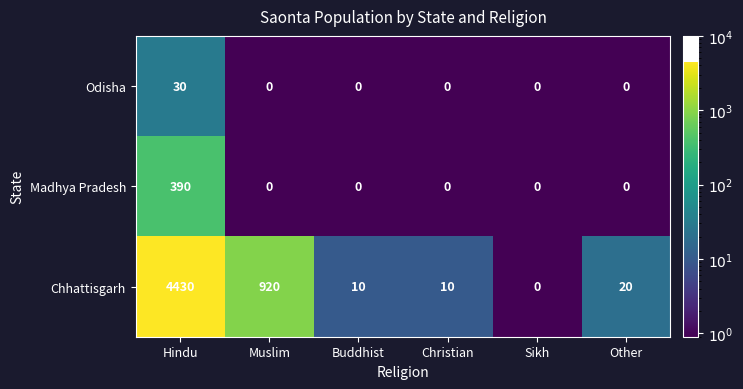

Is it true that Madhya Pradesh equals 0 at Muslim?

True